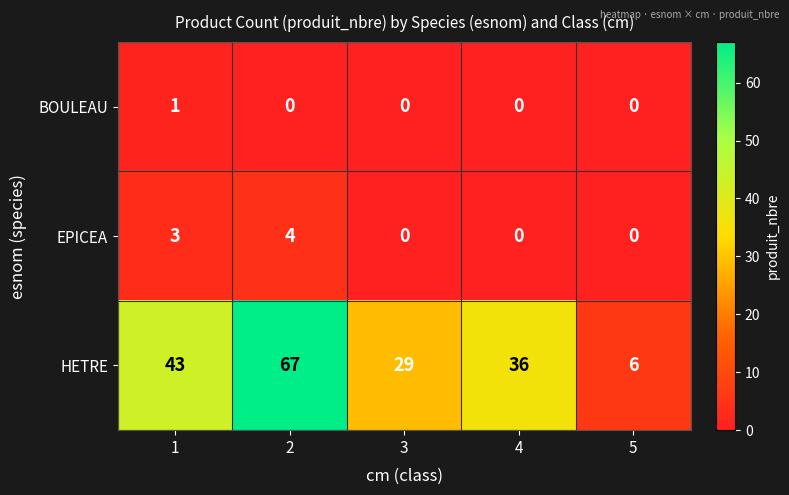

Is it true that EPICEA equals 5 at 1?

False